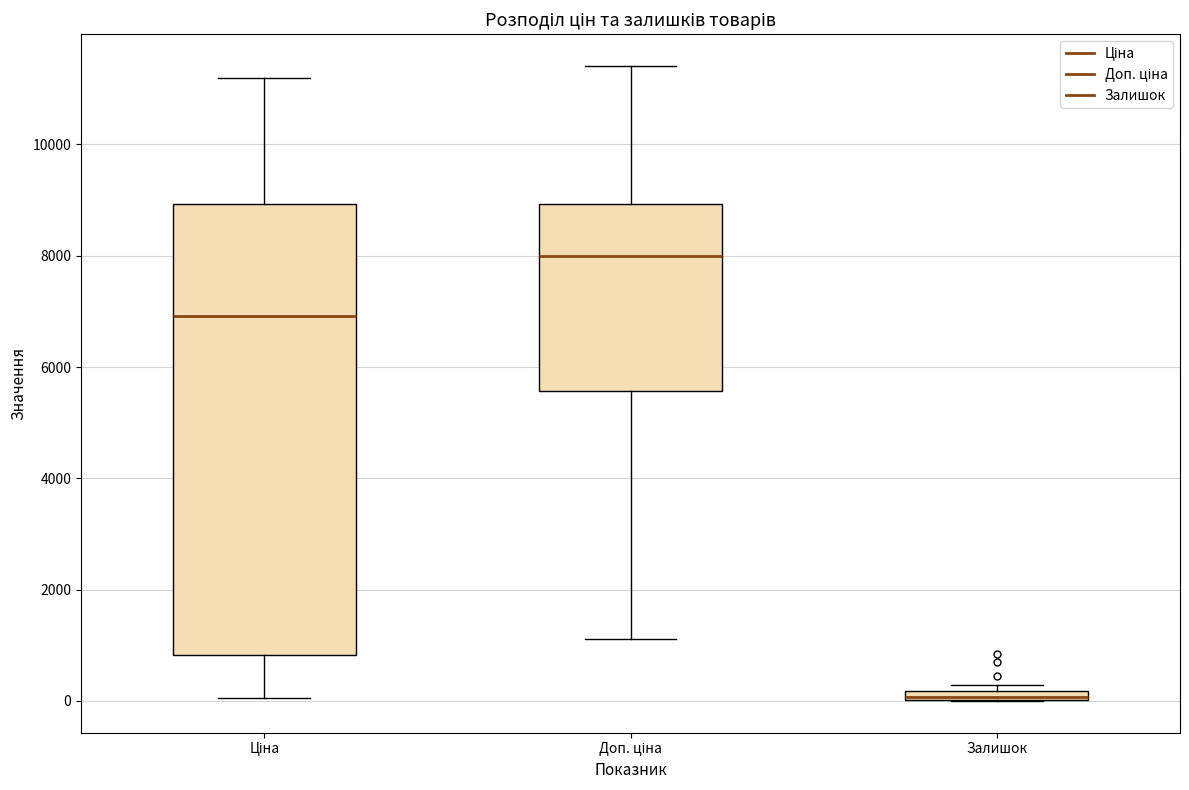

Where does the upper whisker of the box for Ціна end on the y-axis? The values are not printed on the chart, so give them approximately, as read against the axis.

11200